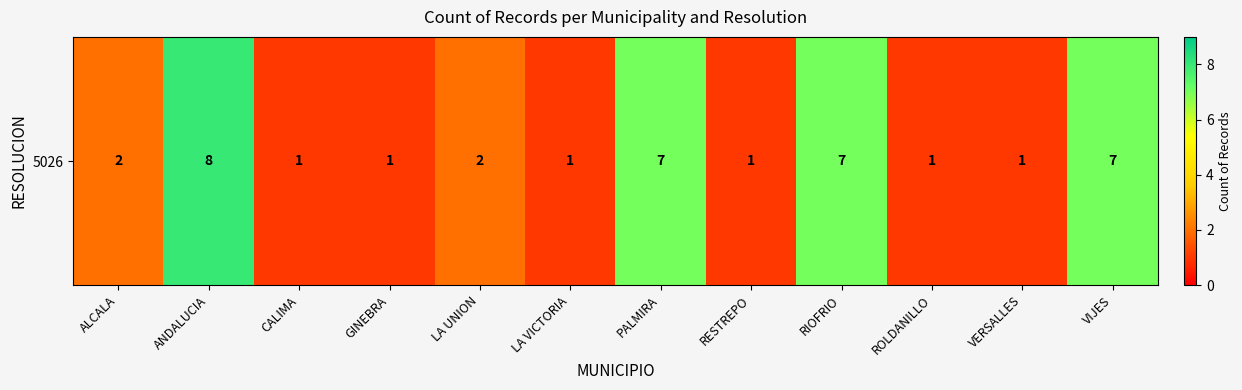

What is the change in value from ANDALUCIA to PALMIRA?

-1